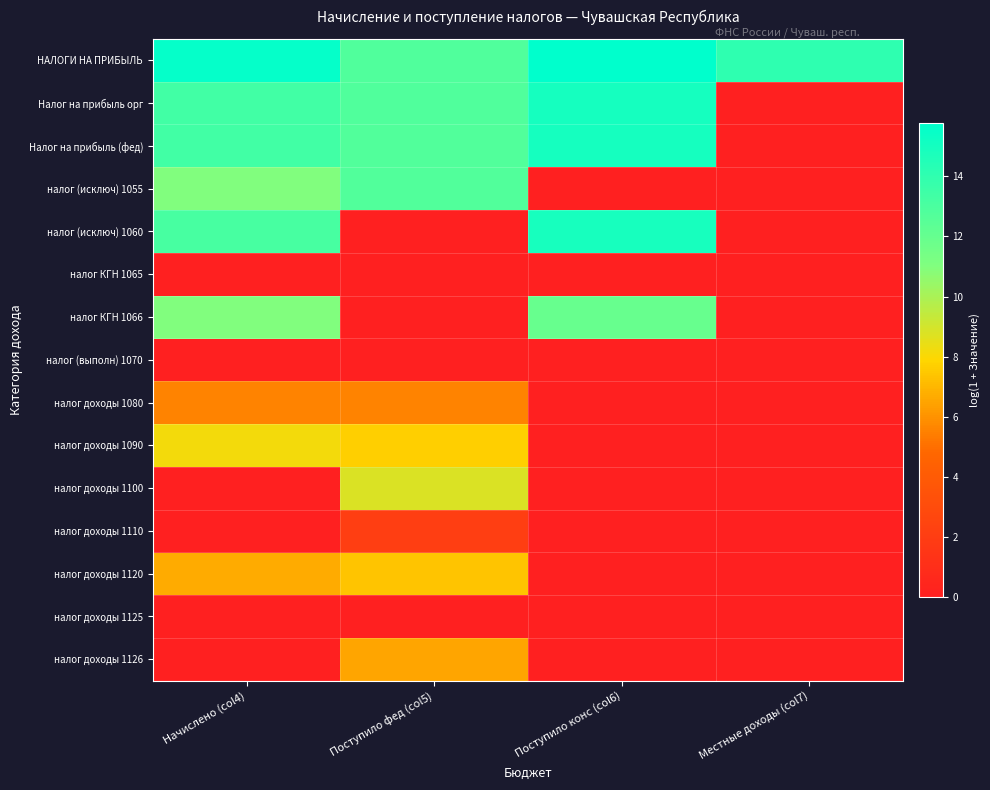

Reading left to right, list all the values displayed in this chart.

НАЛОГИ НА ПРИБЫЛЬ: Начислено (col4)=15.6	Поступило фед (col5)=12.8	Поступило конс (col6)=15.8	Местные доходы (col7)=14.0
Налог на прибыль орг: Начислено (col4)=13.3	Поступило фед (col5)=12.8	Поступило конс (col6)=15.0	Местные доходы (col7)=0.0
Налог на прибыль (фед): Начислено (col4)=13.3	Поступило фед (col5)=12.8	Поступило конс (col6)=15.0	Местные доходы (col7)=0.0
налог (исключ) 1055: Начислено (col4)=11.0	Поступило фед (col5)=12.8	Поступило конс (col6)=0.0	Местные доходы (col7)=0.0
налог (исключ) 1060: Начислено (col4)=13.1	Поступило фед (col5)=0.0	Поступило конс (col6)=14.9	Местные доходы (col7)=0.0
налог КГН 1065: Начислено (col4)=0.0	Поступило фед (col5)=0.0	Поступило конс (col6)=0.0	Местные доходы (col7)=0.0
налог КГН 1066: Начислено (col4)=11.0	Поступило фед (col5)=0.0	Поступило конс (col6)=12.0	Местные доходы (col7)=0.0
налог (выполн) 1070: Начислено (col4)=0.0	Поступило фед (col5)=0.0	Поступило конс (col6)=0.0	Местные доходы (col7)=0.0
налог доходы 1080: Начислено (col4)=5.6	Поступило фед (col5)=5.6	Поступило конс (col6)=0.0	Местные доходы (col7)=0.0
налог доходы 1090: Начислено (col4)=8.2	Поступило фед (col5)=7.7	Поступило конс (col6)=0.0	Местные доходы (col7)=0.0
налог доходы 1100: Начислено (col4)=0.0	Поступило фед (col5)=8.8	Поступило конс (col6)=0.0	Местные доходы (col7)=0.0
налог доходы 1110: Начислено (col4)=0.0	Поступило фед (col5)=2.1	Поступило конс (col6)=0.0	Местные доходы (col7)=0.0
налог доходы 1120: Начислено (col4)=6.7	Поступило фед (col5)=7.3	Поступило конс (col6)=0.0	Местные доходы (col7)=0.0
налог доходы 1125: Начислено (col4)=0.0	Поступило фед (col5)=0.0	Поступило конс (col6)=0.0	Местные доходы (col7)=0.0
налог доходы 1126: Начислено (col4)=0.0	Поступило фед (col5)=6.5	Поступило конс (col6)=0.0	Местные доходы (col7)=0.0